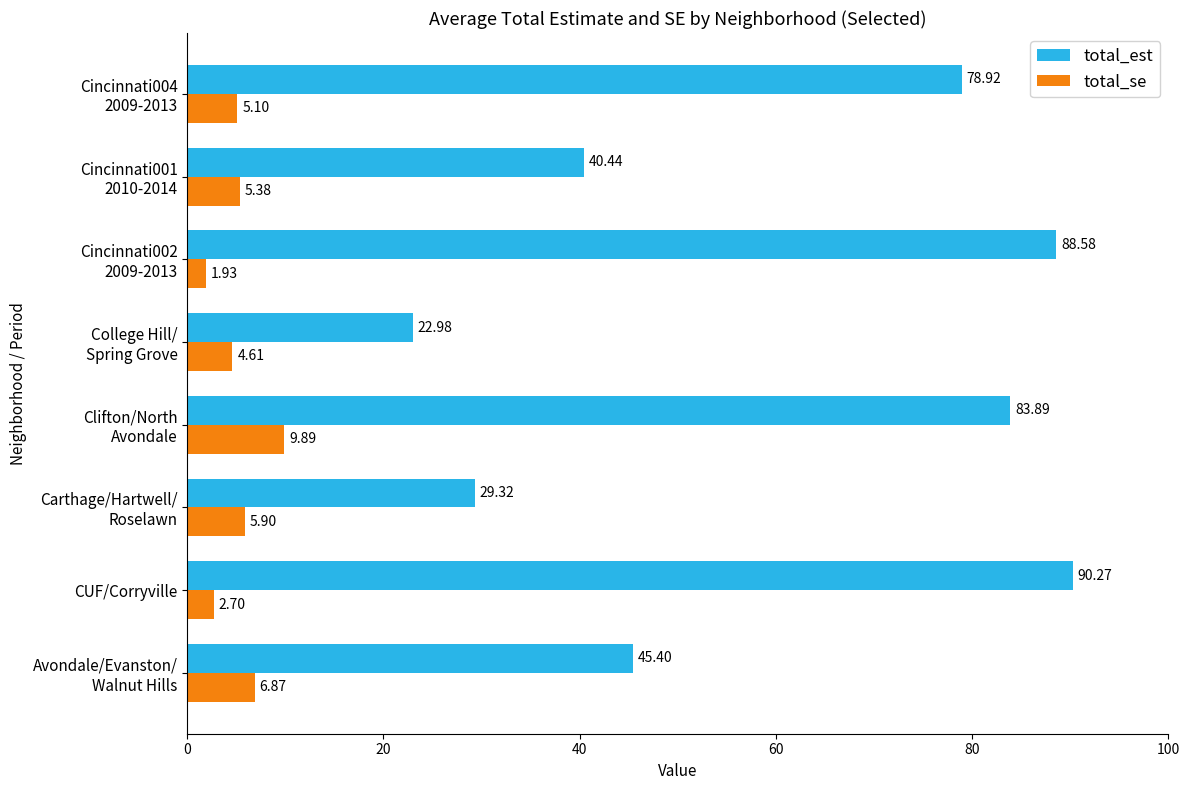

How many data points does each series have?

8